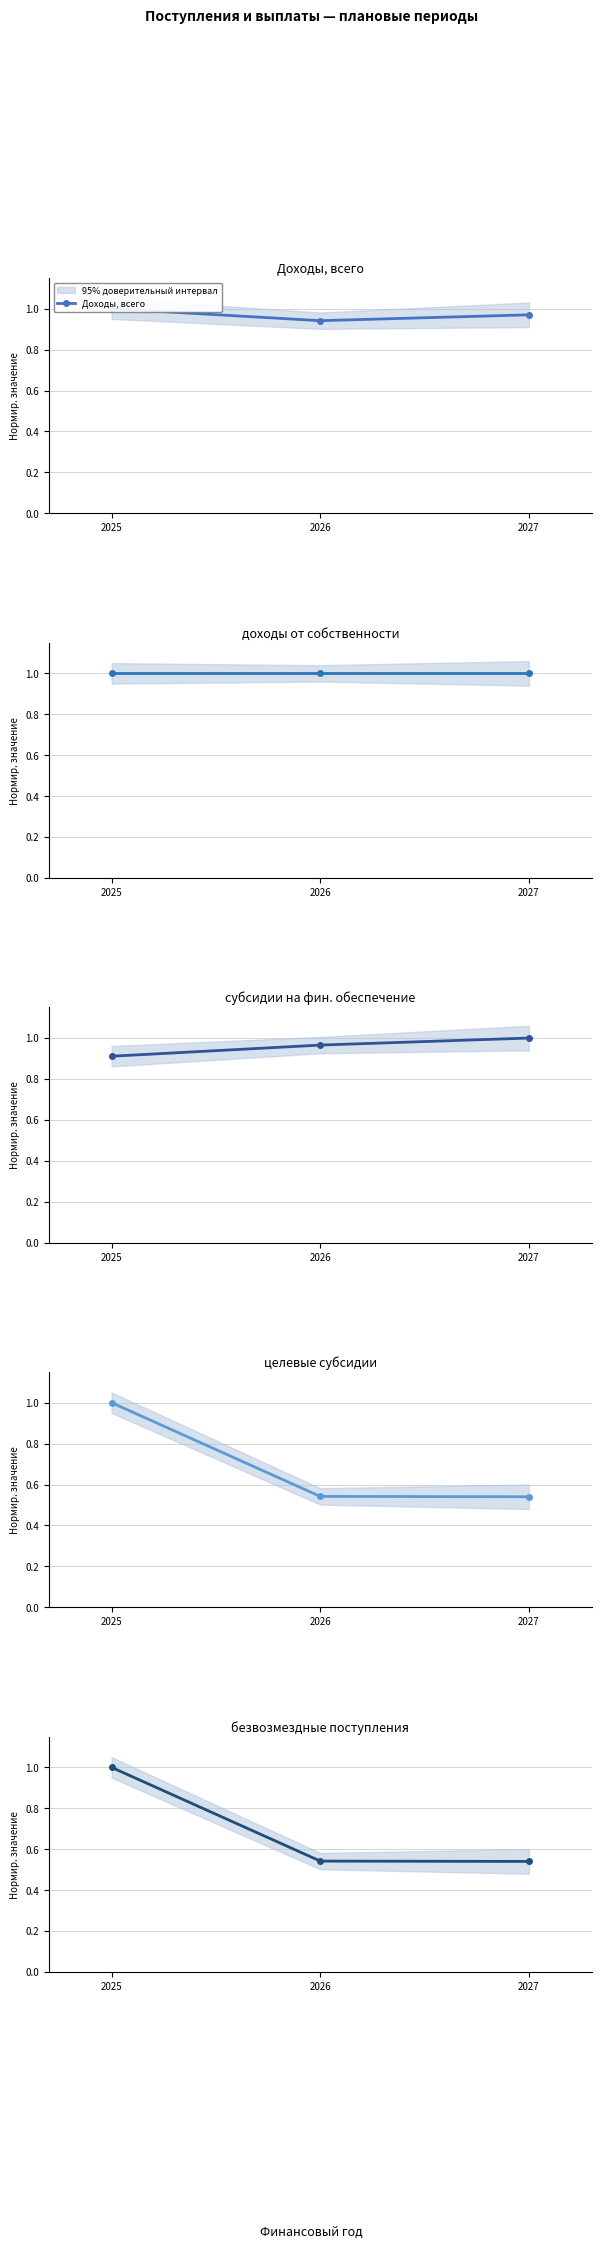

Read the субсидии на фин. обеспечение value at 2026.

1.0